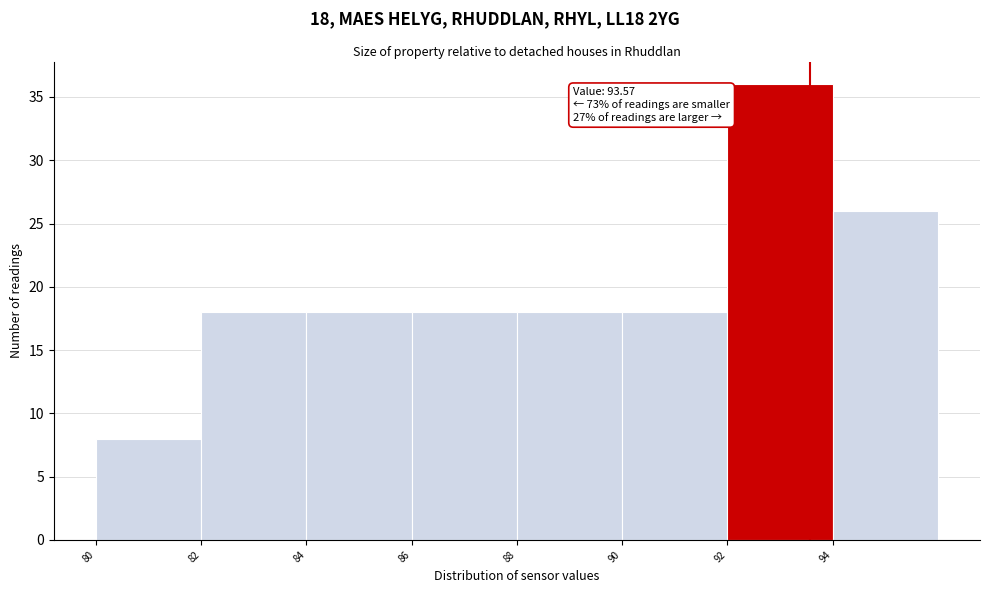

Over which range of the x-axis is the bar tallest?

92 to 94